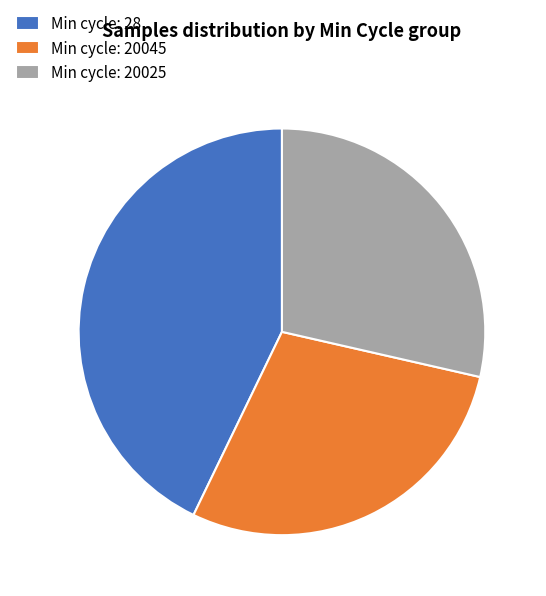

Combined, do Min cycle: 20025 and Min cycle: 20045 account for over 50%?

Yes